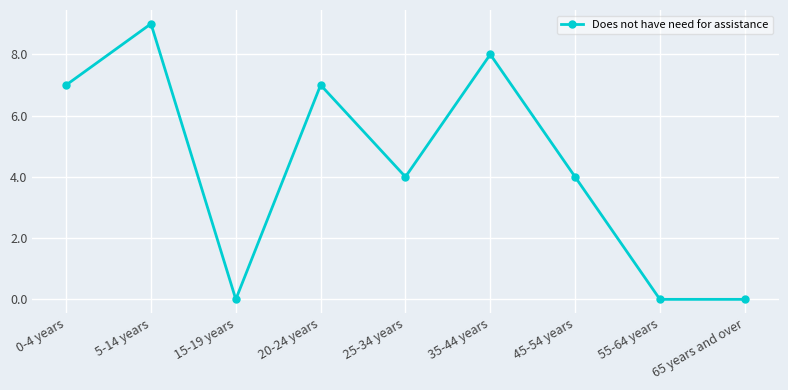

Which label corresponds to the largest value in the chart?

5-14 years